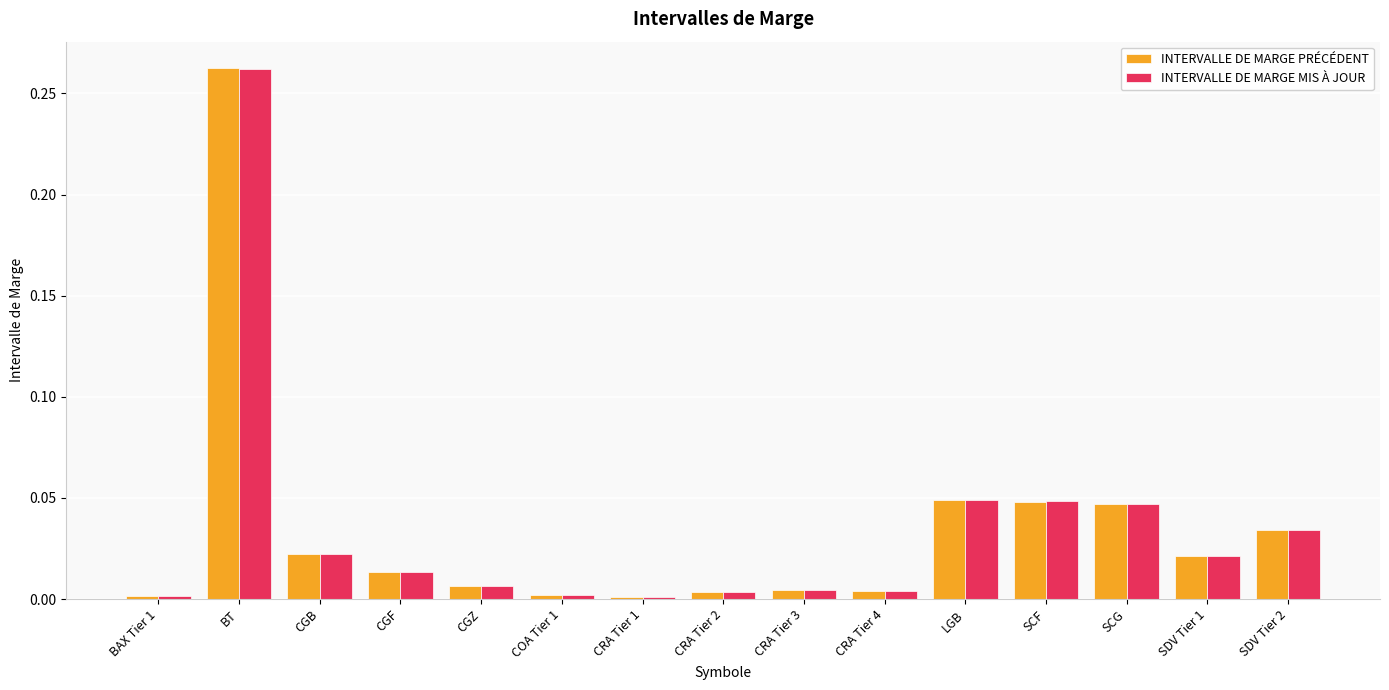

At which category is the sum across all series the highest?

BT